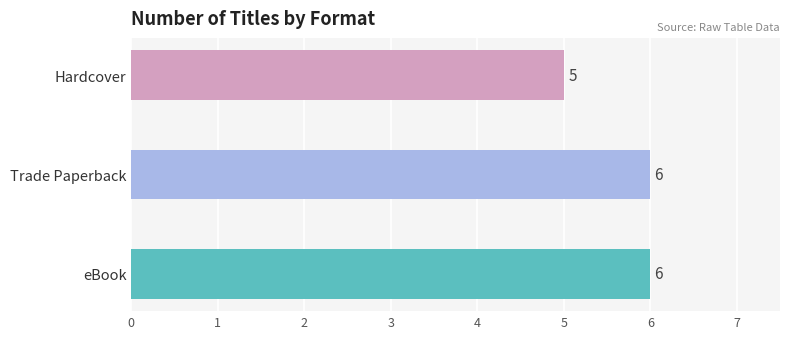

Rank the series at Valentine's Surprise from highest to lowest value.

eBook, Trade Paperback, Hardcover